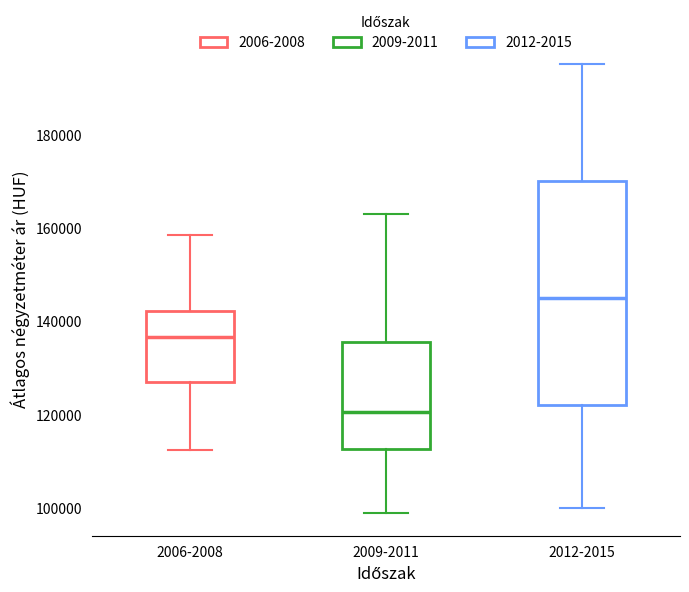

Which box has the highest median line?

2012-2015